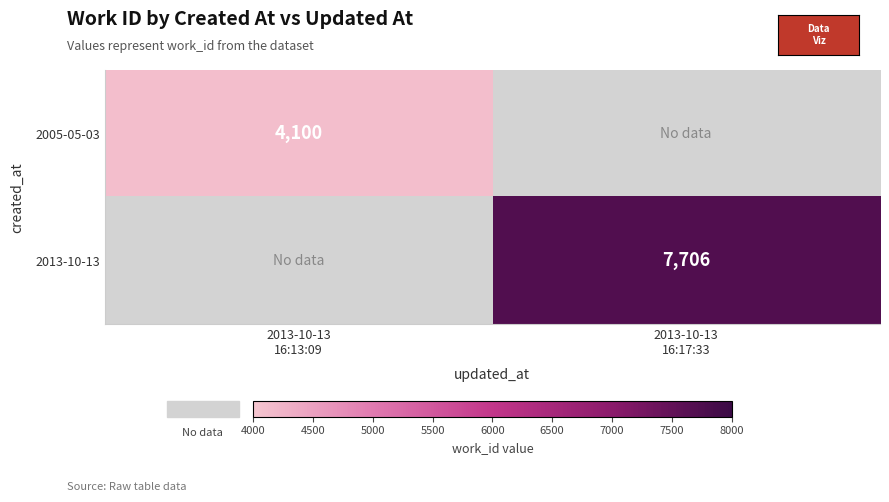

Which category has the lowest value in the 2013-10-13 series?

2013-10-13 16:13:09